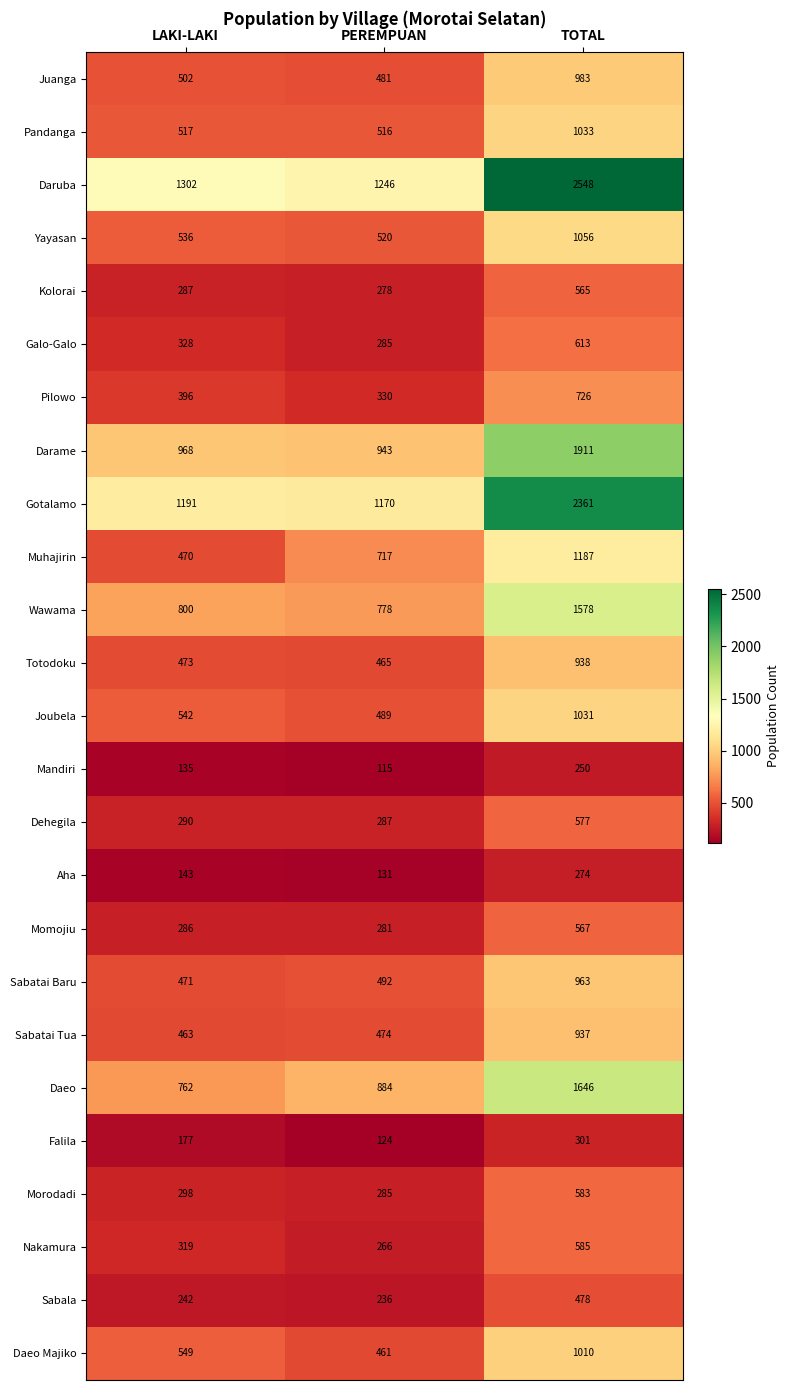

At how many categories does at least one series exceed 1234?

3